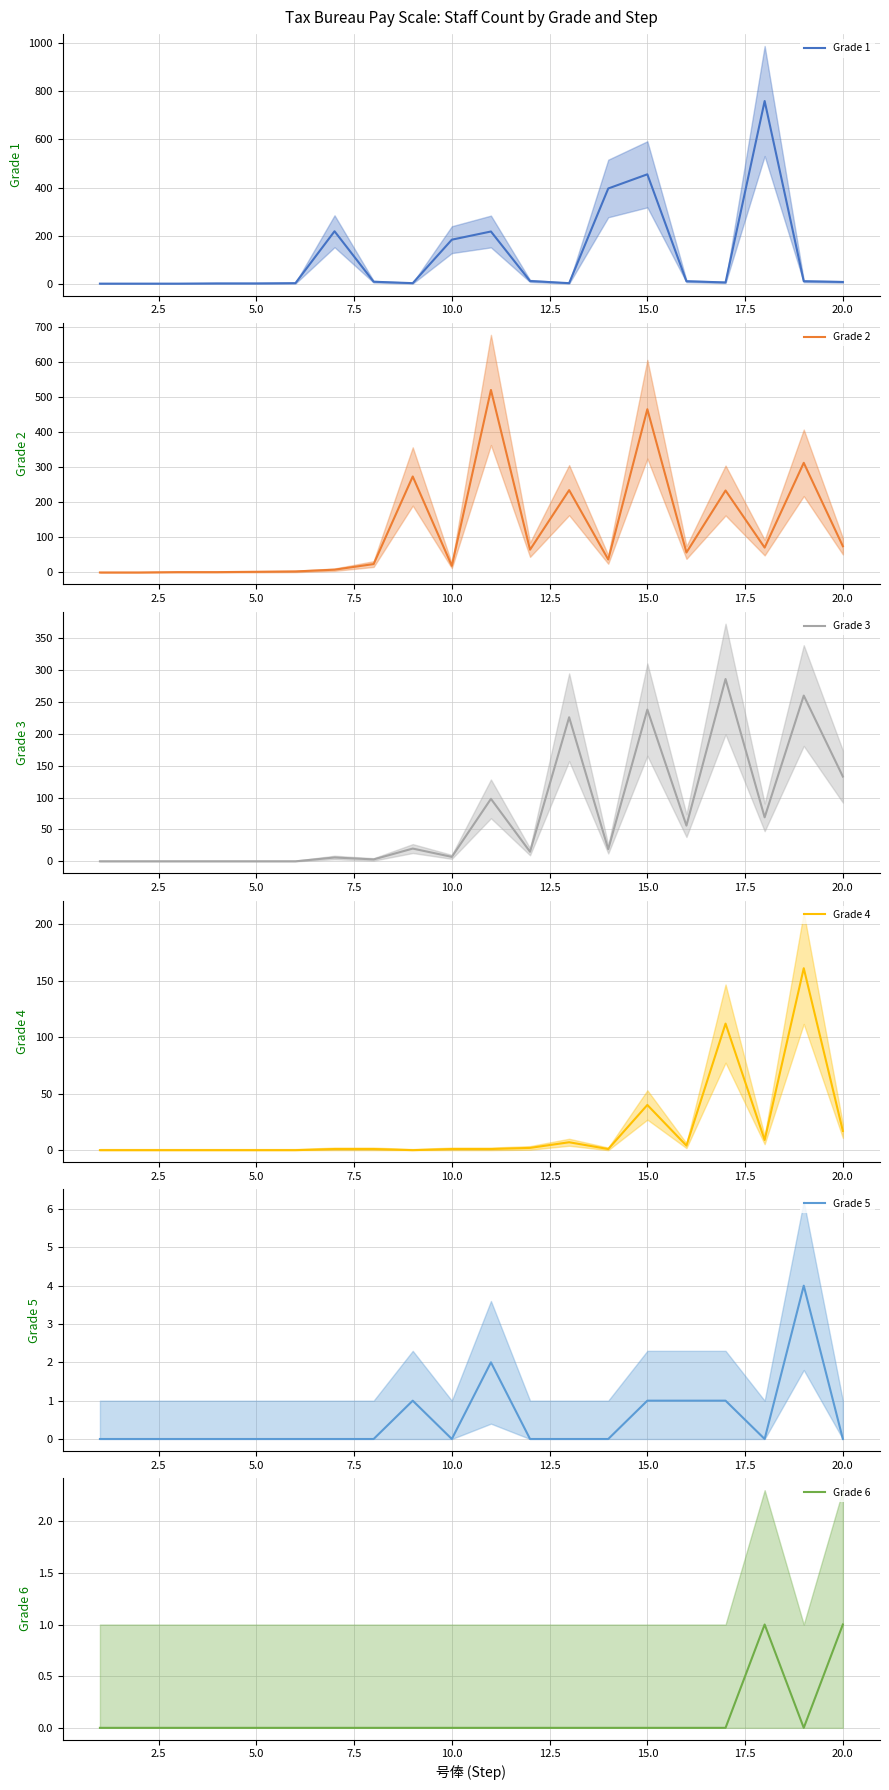

Between 7.5 and 10.0, which series saw the biggest shift?

Grade 2